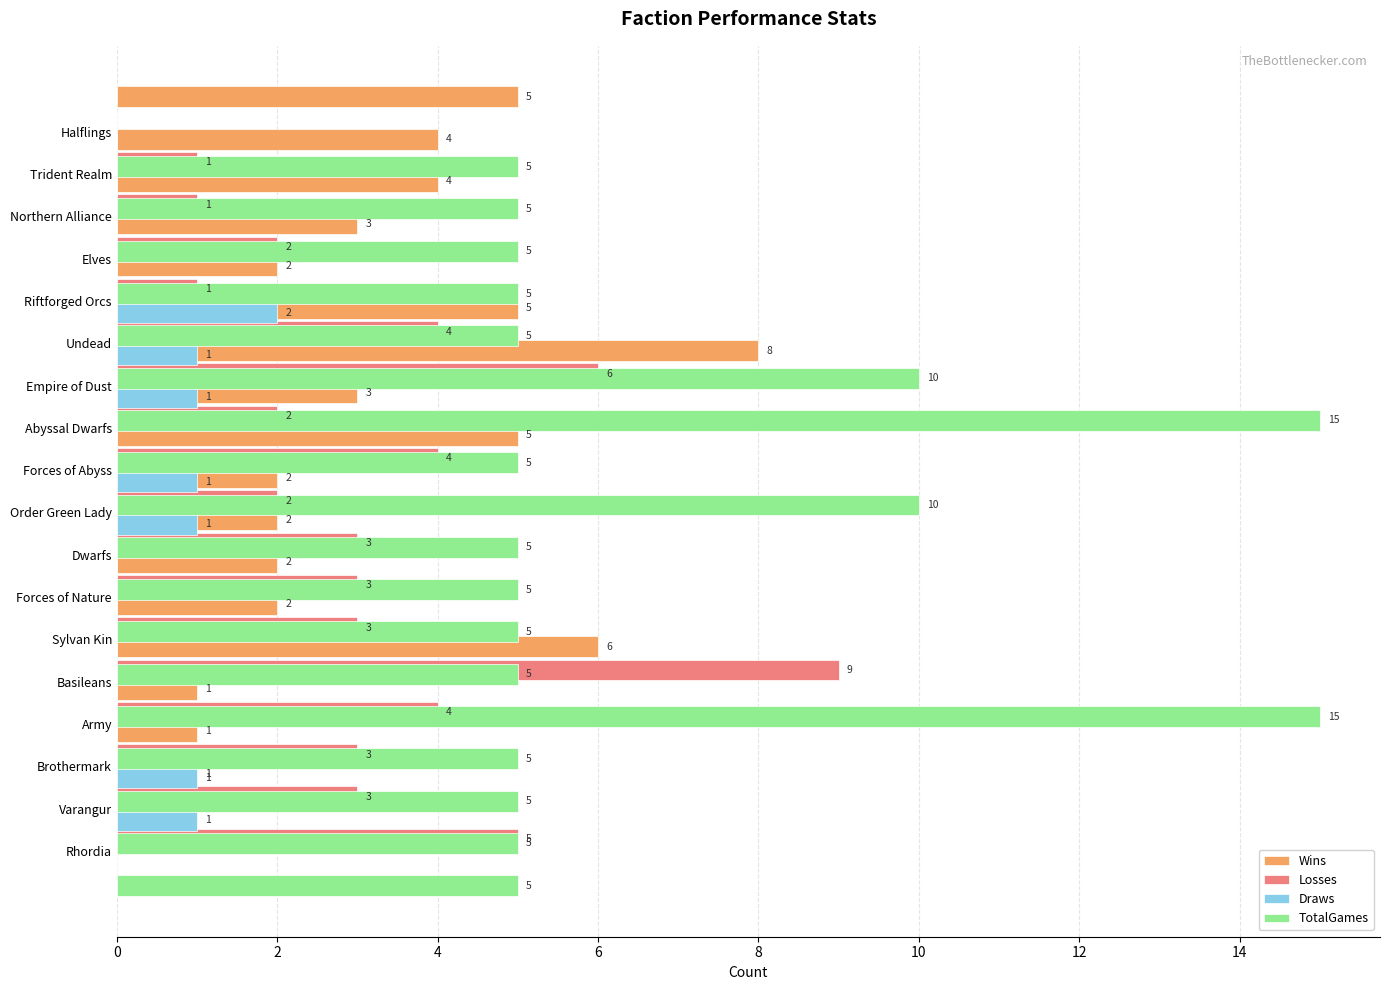

How many series are shown in this chart?

4